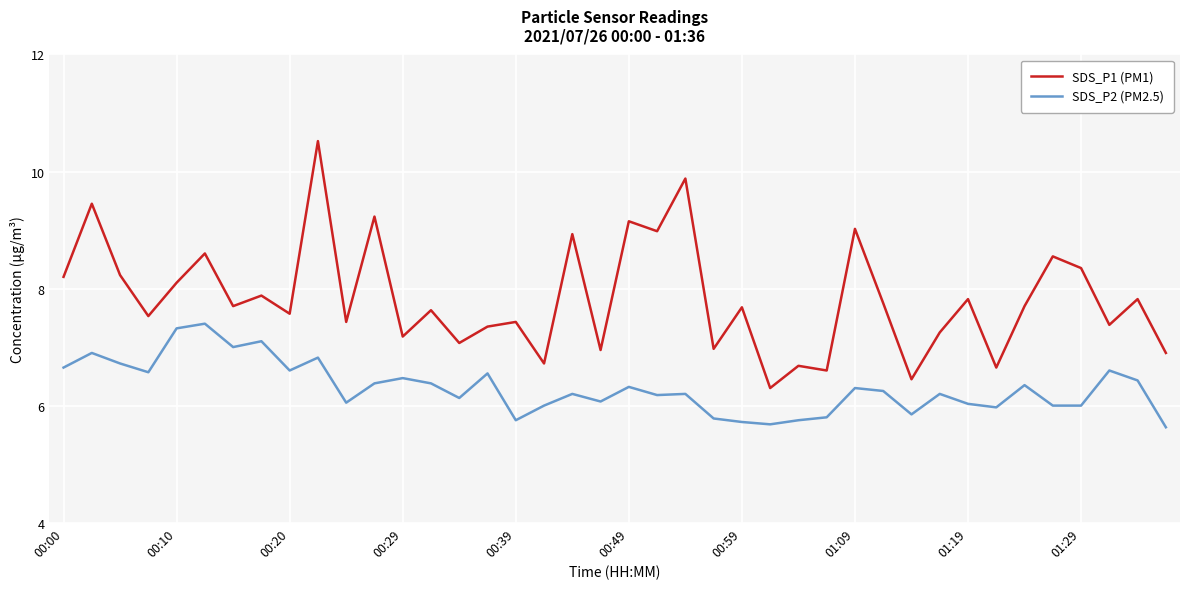

Which series has the largest total across all categories?

SDS_P1 (PM1)